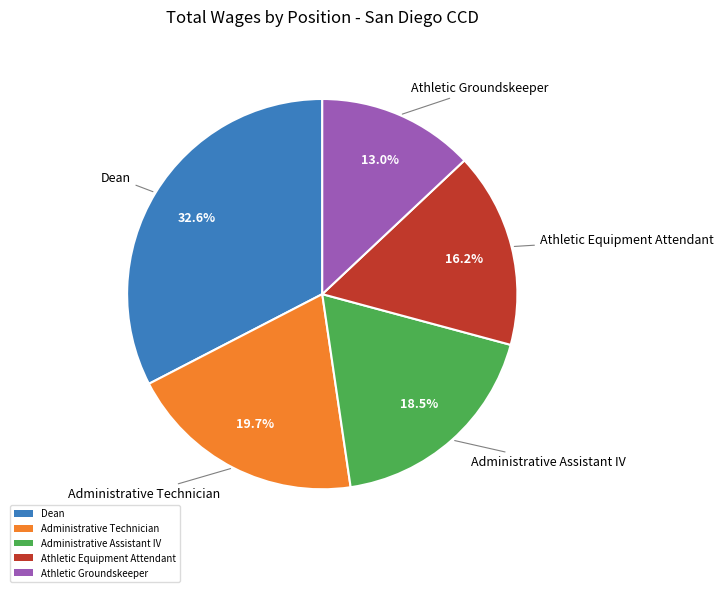

Does Athletic Groundskeeper represent more than half of the total?

No